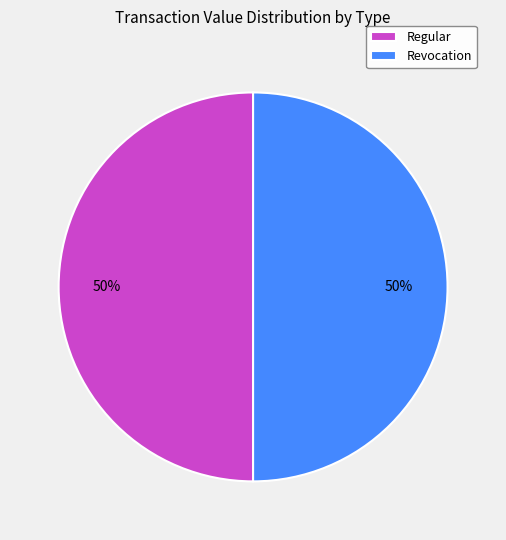

To the nearest percent, what percentage of the pie is Revocation?

50%